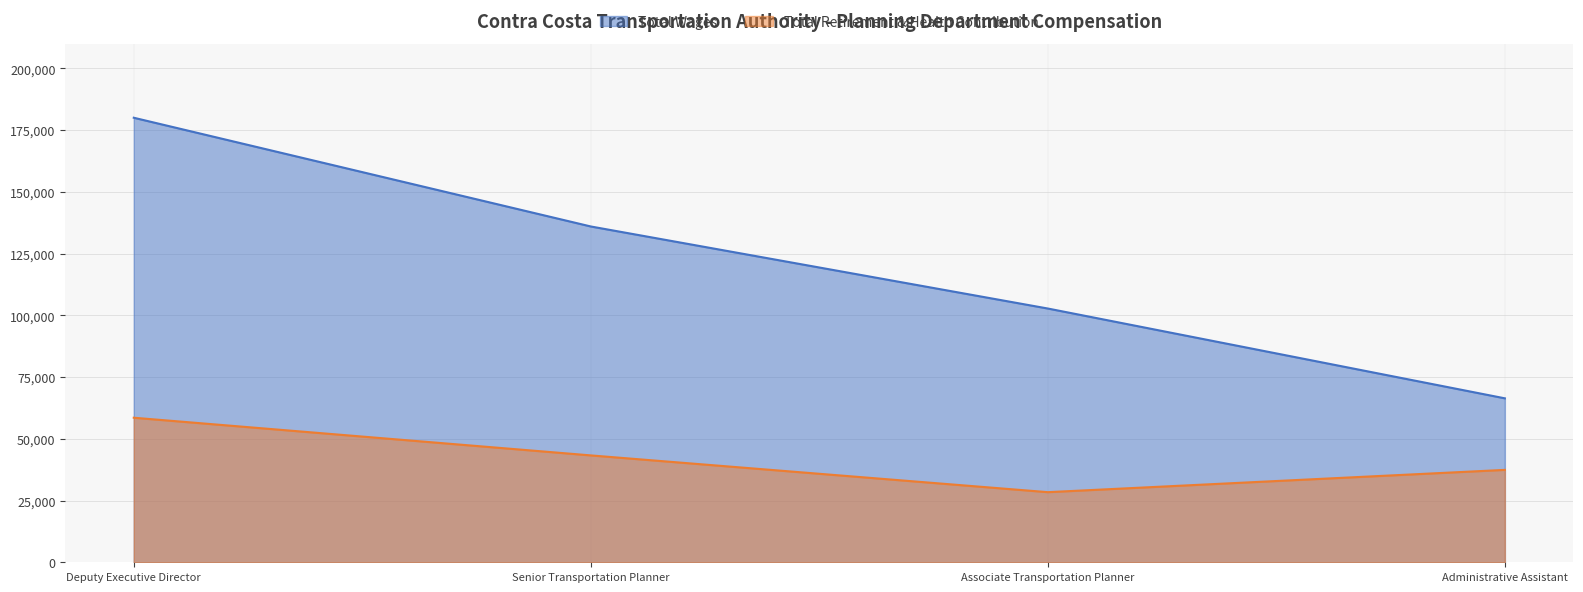

What is the minimum value for Total Retirement & Health Contribution?

28390